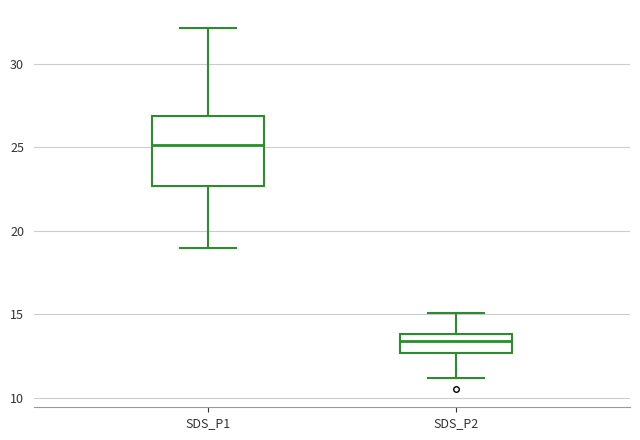

Which box's median line is the highest?

SDS_P1